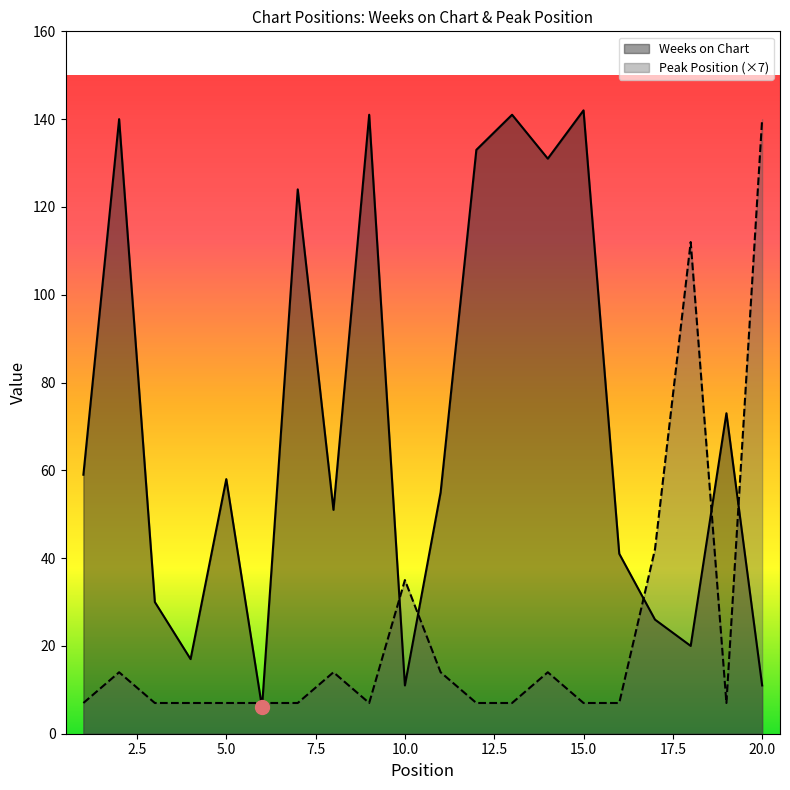

How many series are shown in this chart?

2